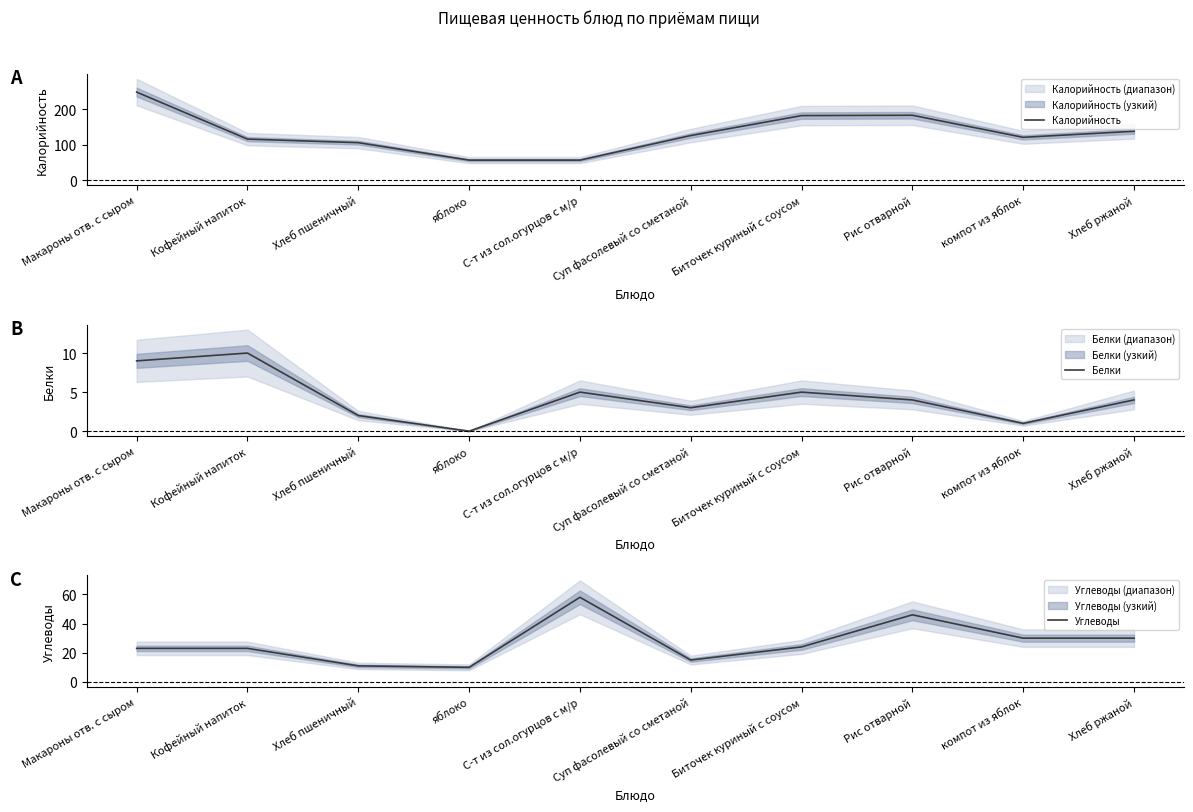

True or false: Белки and Углеводы cross at least once.

False